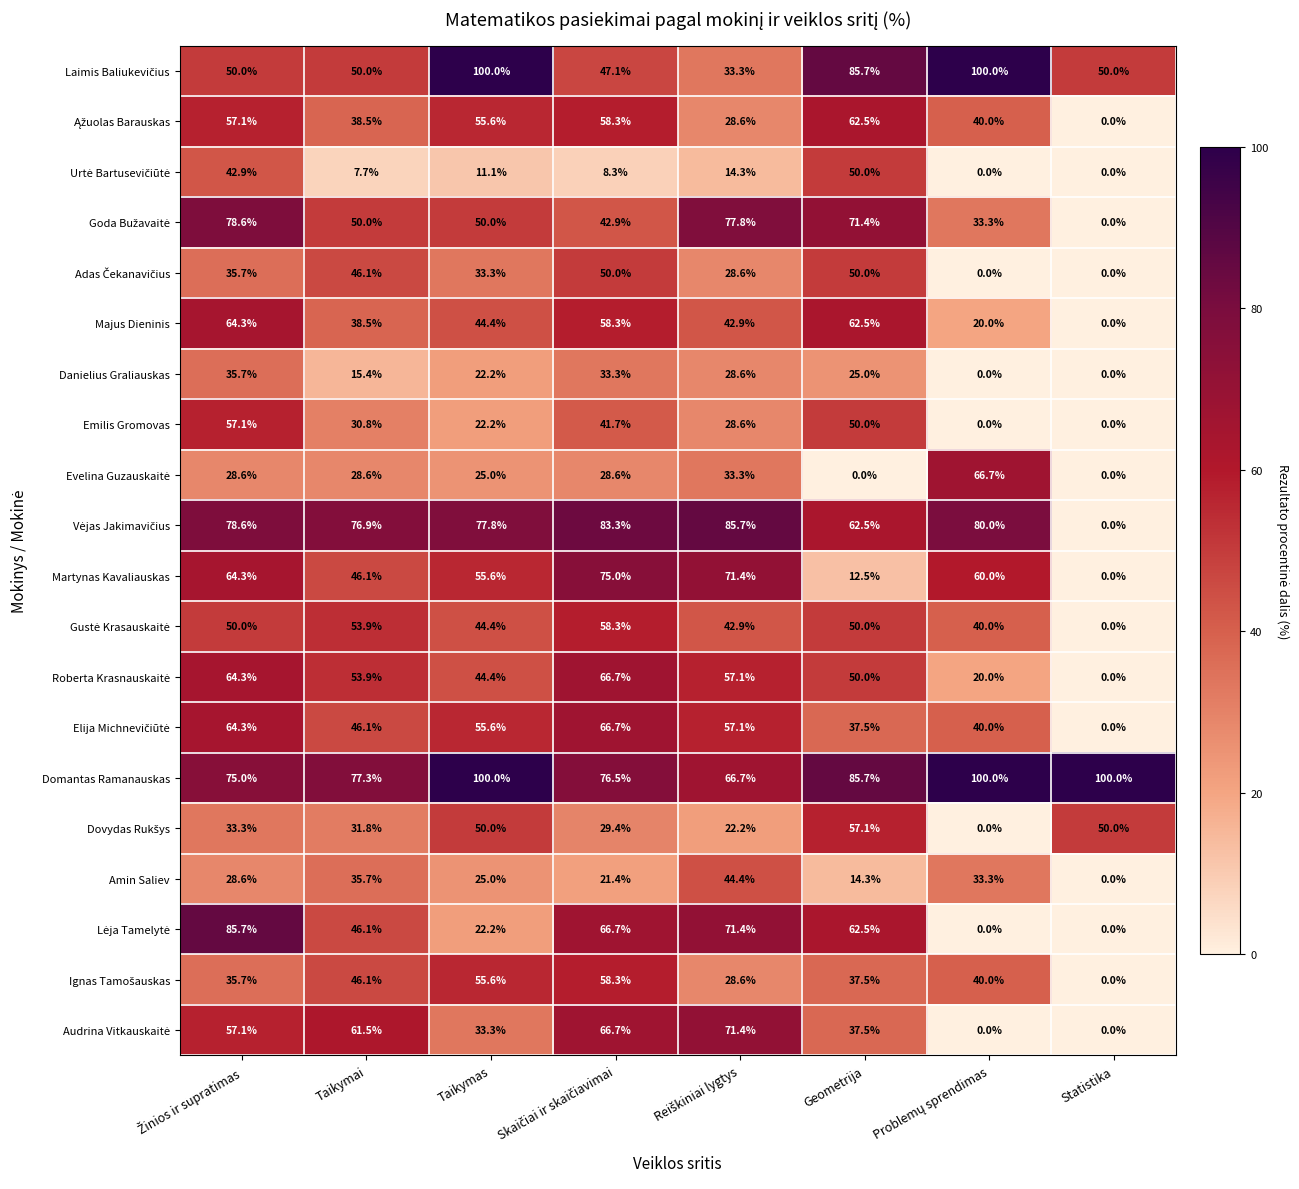

Which category has the lowest value in the Martynas Kavaliauskas series?

Statistika